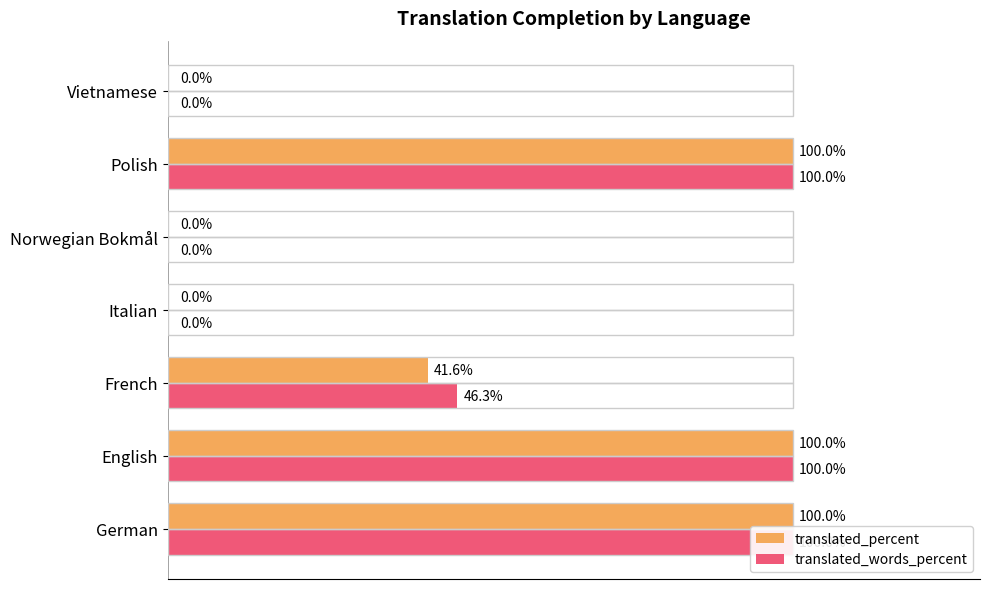

What is the difference between the second highest and minimum values in the translated_percent series?

100.0